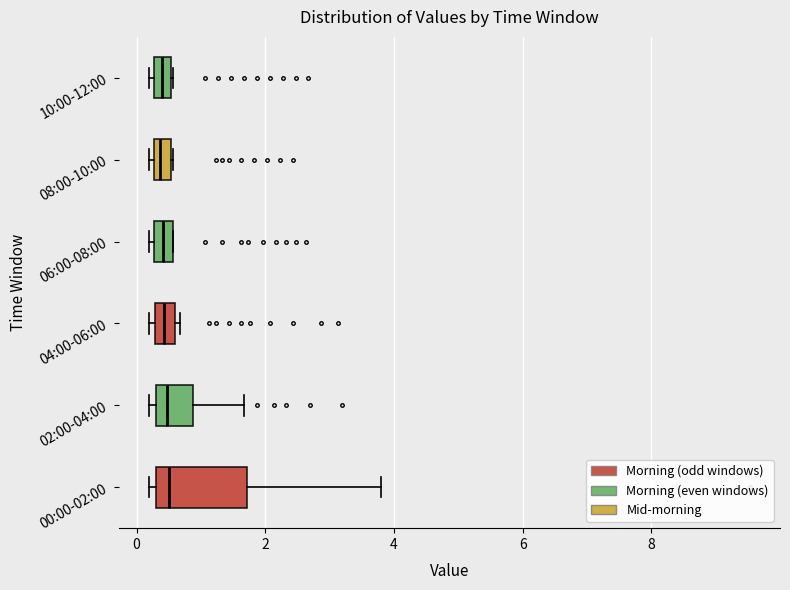

Which box is the widest, from its left edge to its right edge?

00:00-02:00